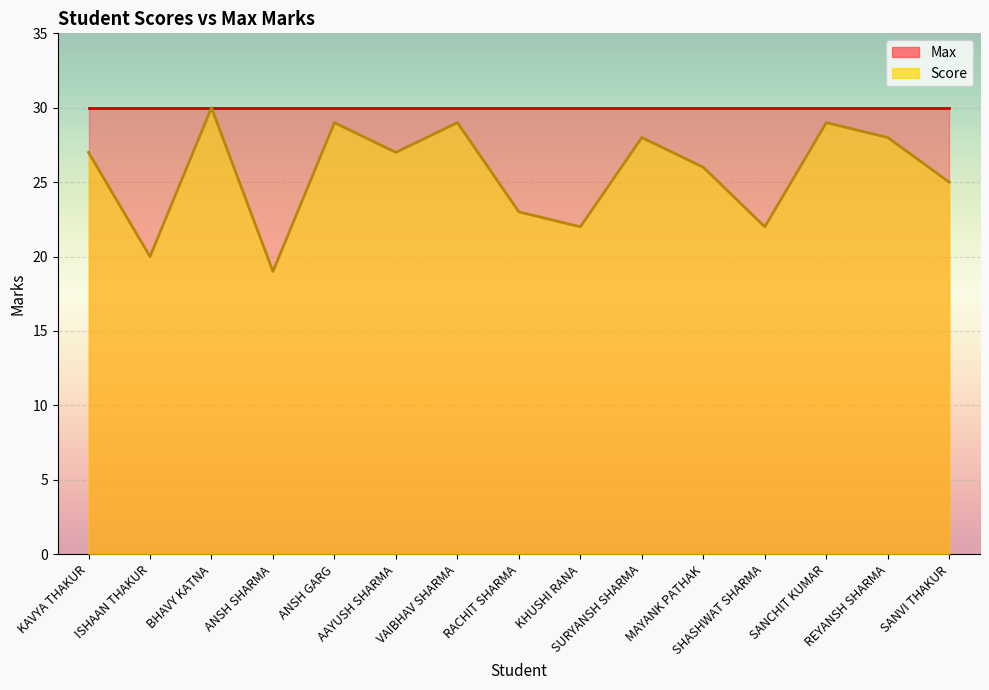

Where is the first local minimum?

ISHAAN THAKUR